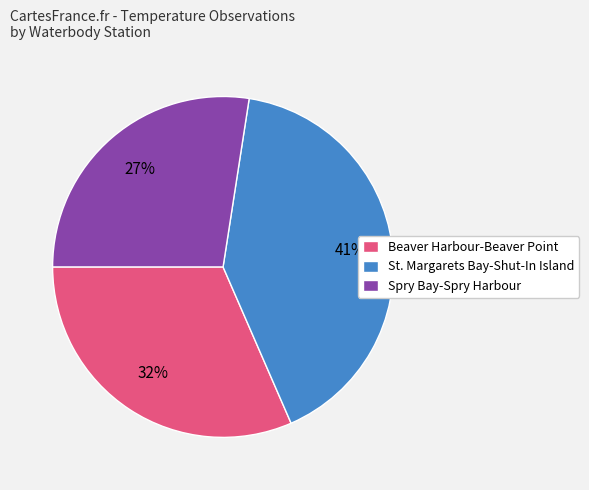

Does Spry Bay-Spry Harbour represent more than half of the total?

No